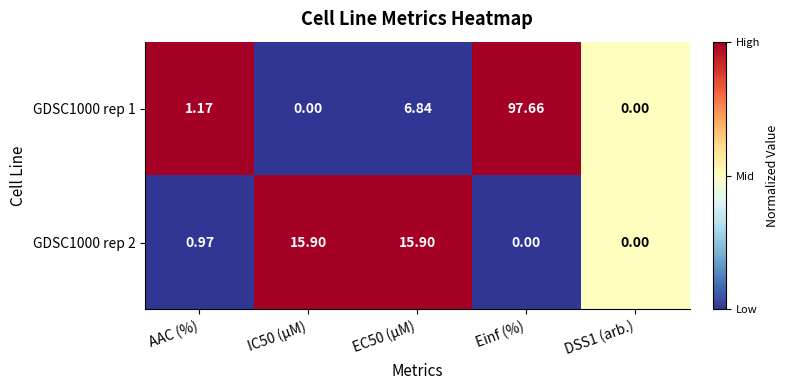

How many data points in GDSC1000 rep 1 are less than 1?

2